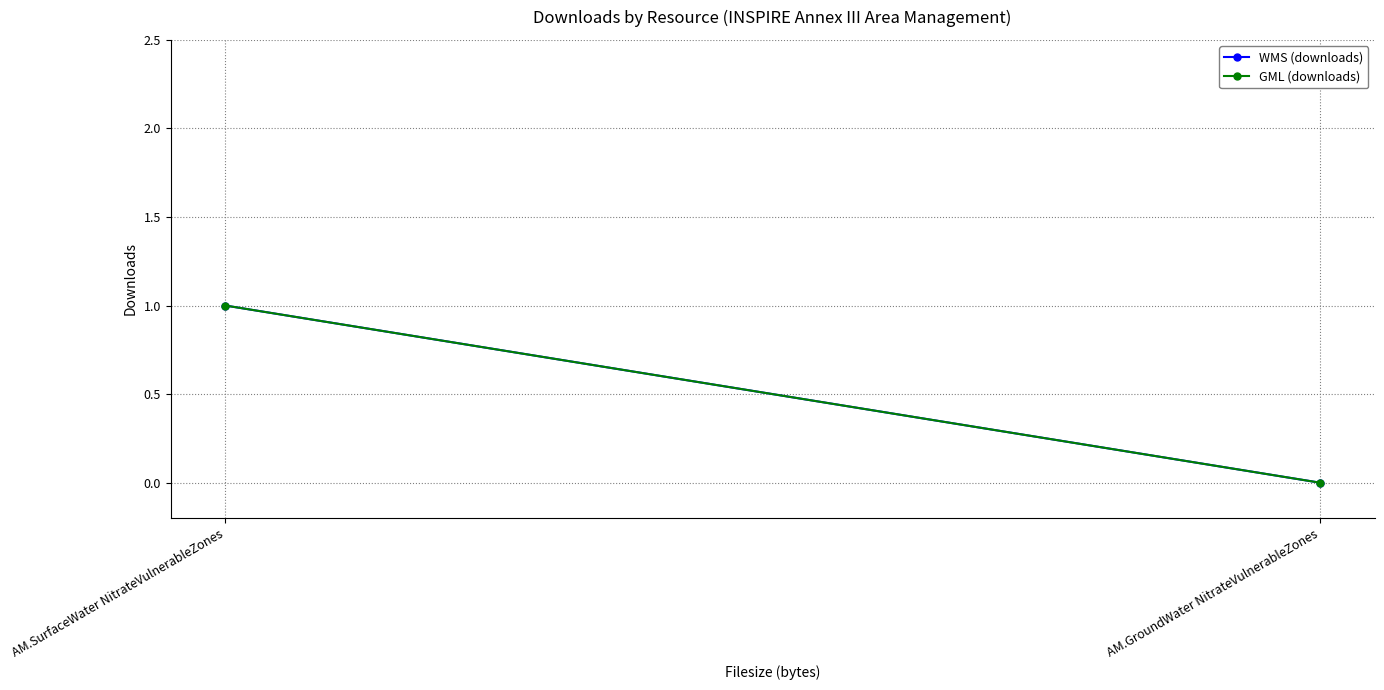

How many GML (downloads) values are between 0 and 1?

2